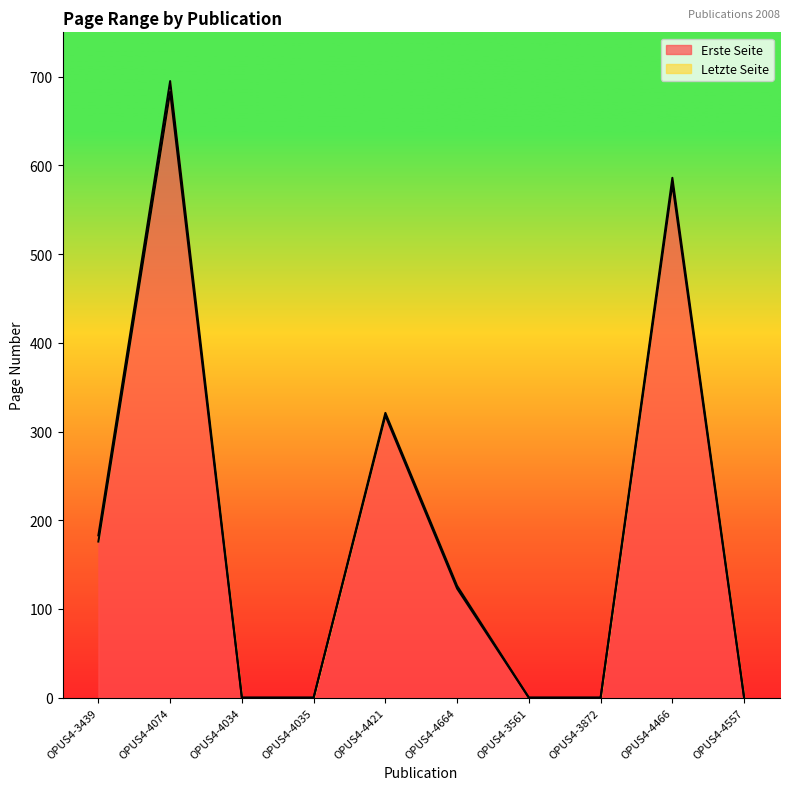

Reading right to left, what are all the values shown in this chart?

Erste Seite: 0	579	0	0	123	318	0	0	683	176
Letzte Seite: 0	586	0	0	126	321	0	0	695	183